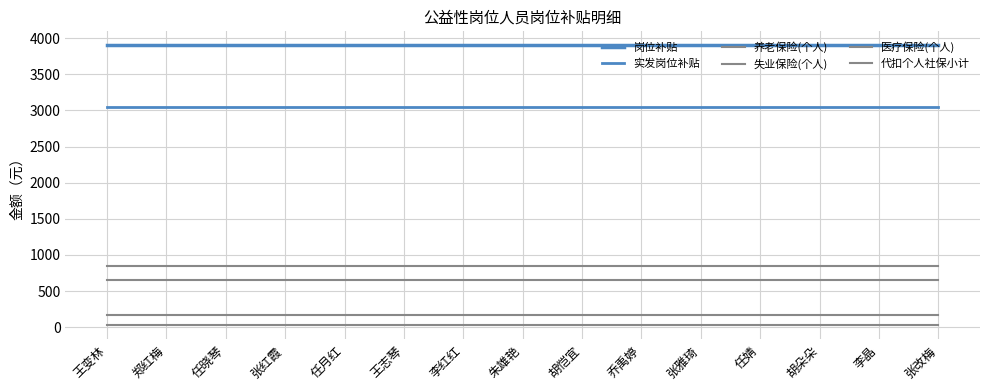

Does the chart display data point markers on the line(s)?

No